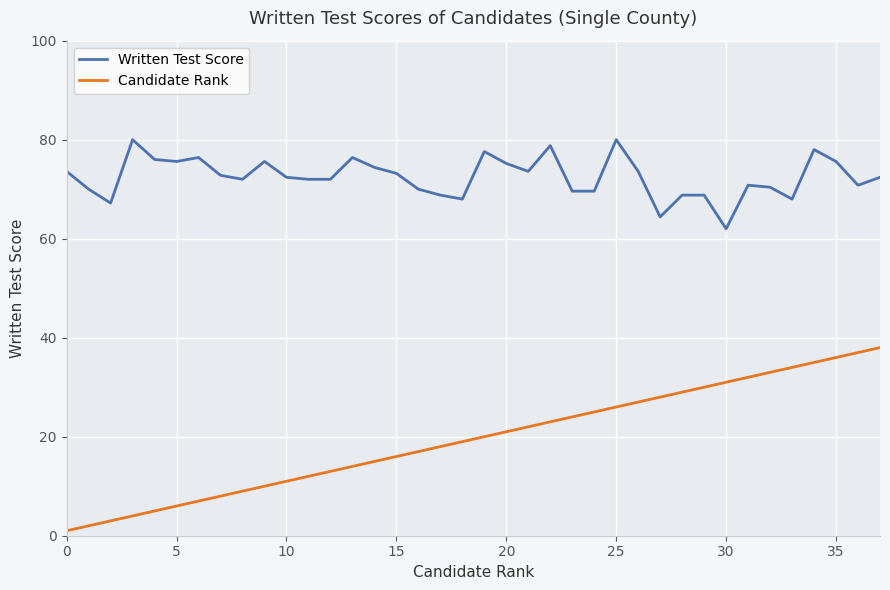

What is the difference between the maximum and minimum values in the Written Test Score series?

18.0